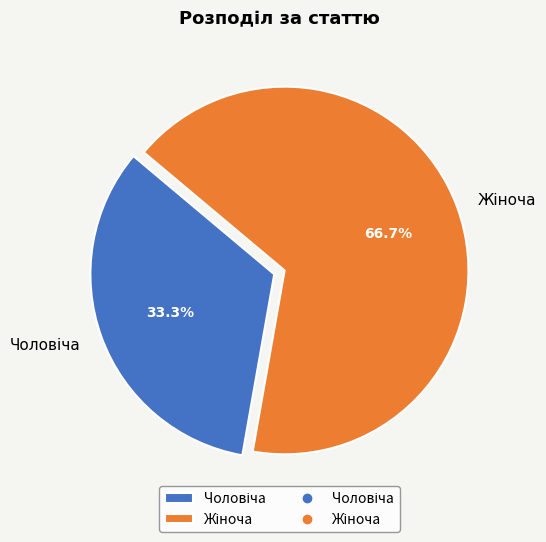

Which category has the biggest portion of the pie?

Жіноча